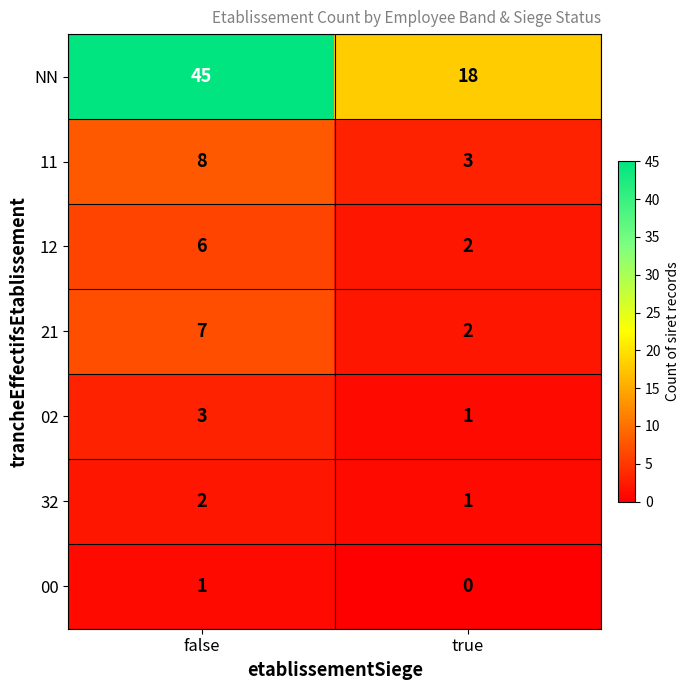

Is it true that 02 equals 1 at true?

True